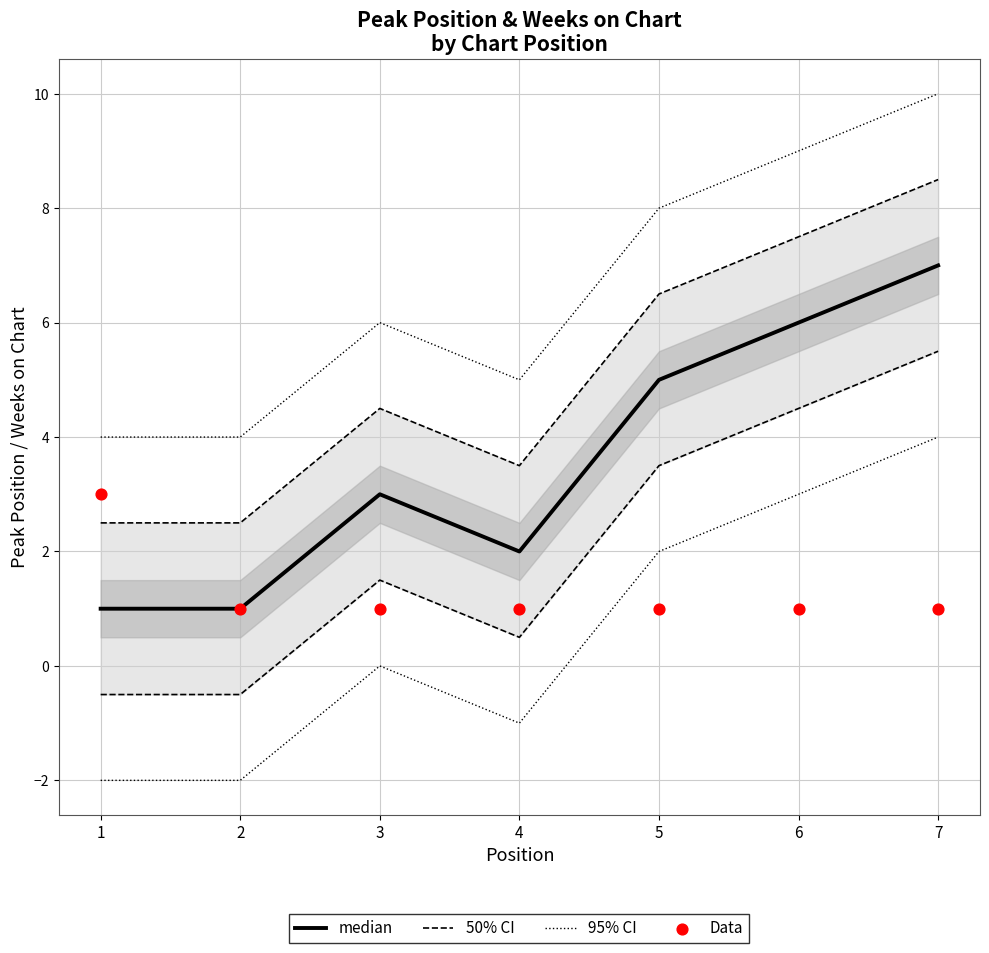

Which series has the largest total across all categories?

95% CI